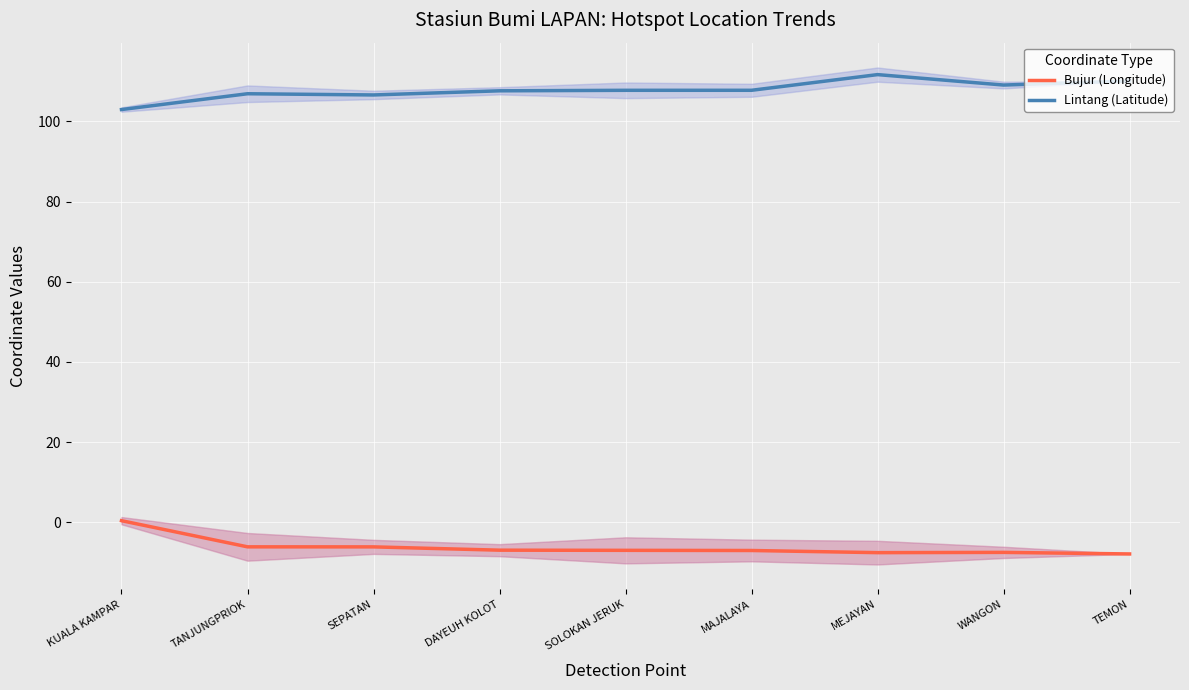

What is the value of the Lintang (Latitude) point at the 6th from the left?

107.7